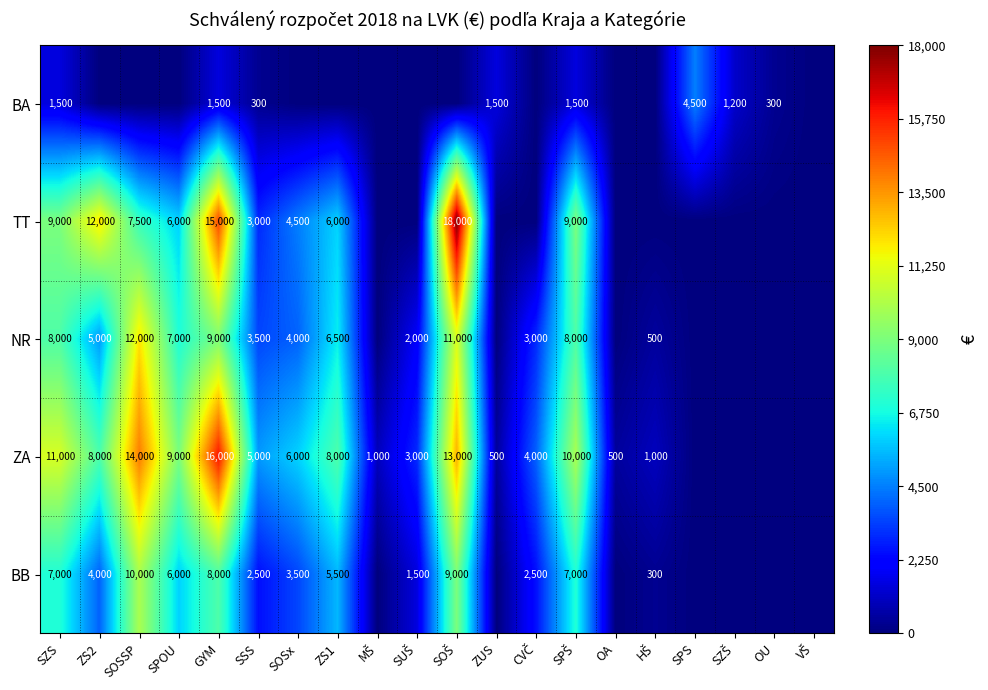

The NR series shows 8000 at SZS. True or false?

True